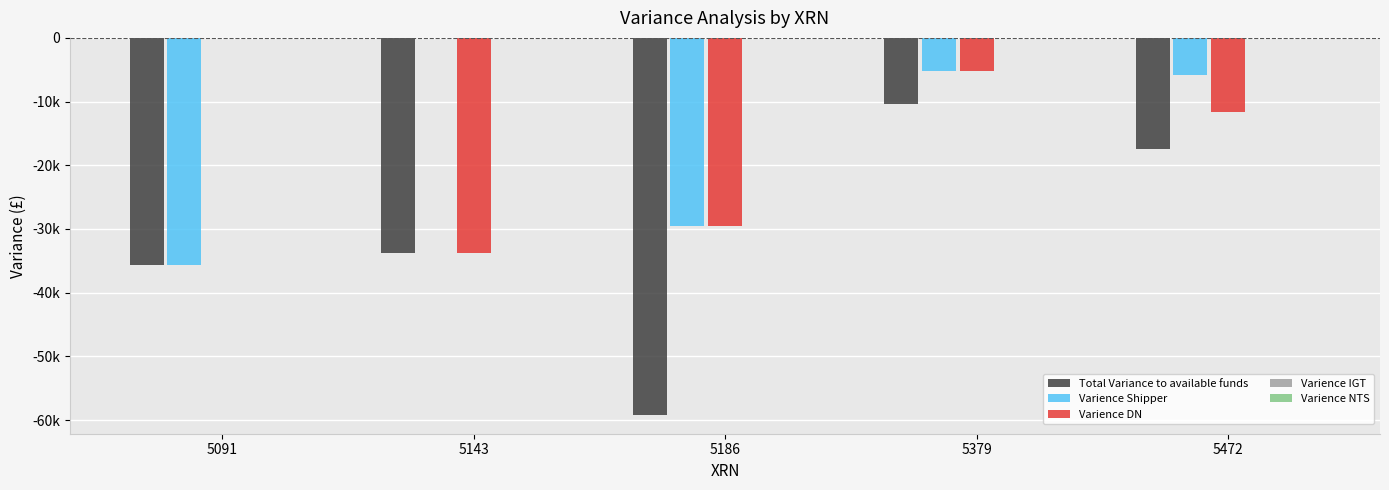

True or false: Varience Shipper has a value of -10911.5 at 5143.

False